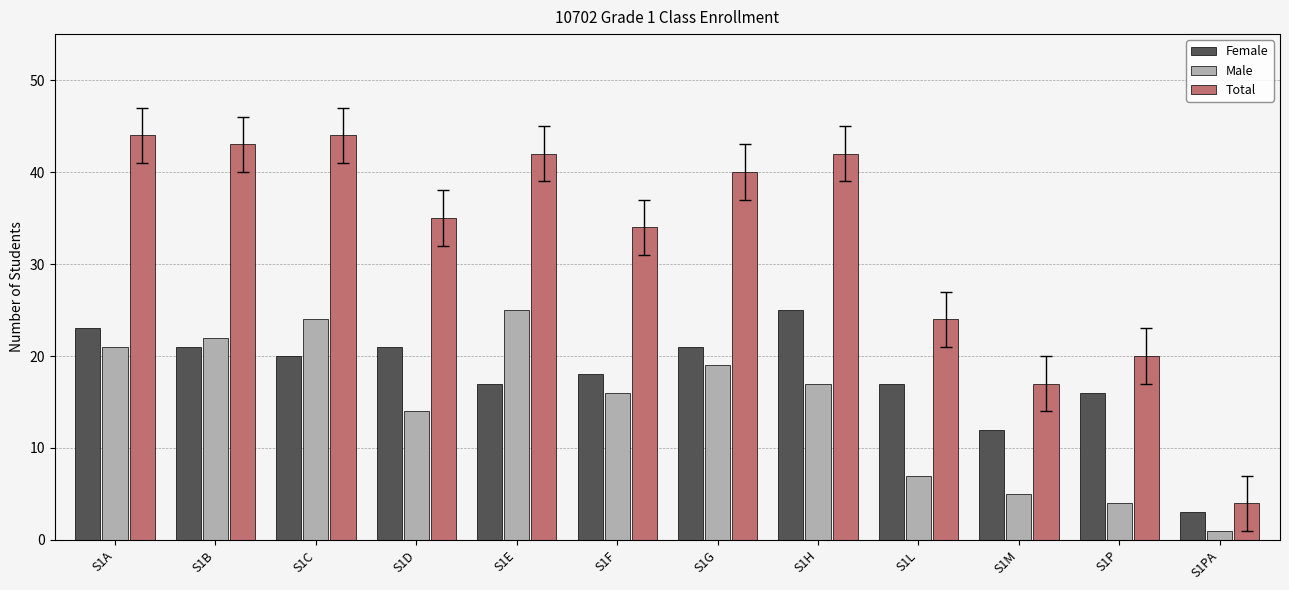

The Total series shows 22 at S1A. True or false?

False